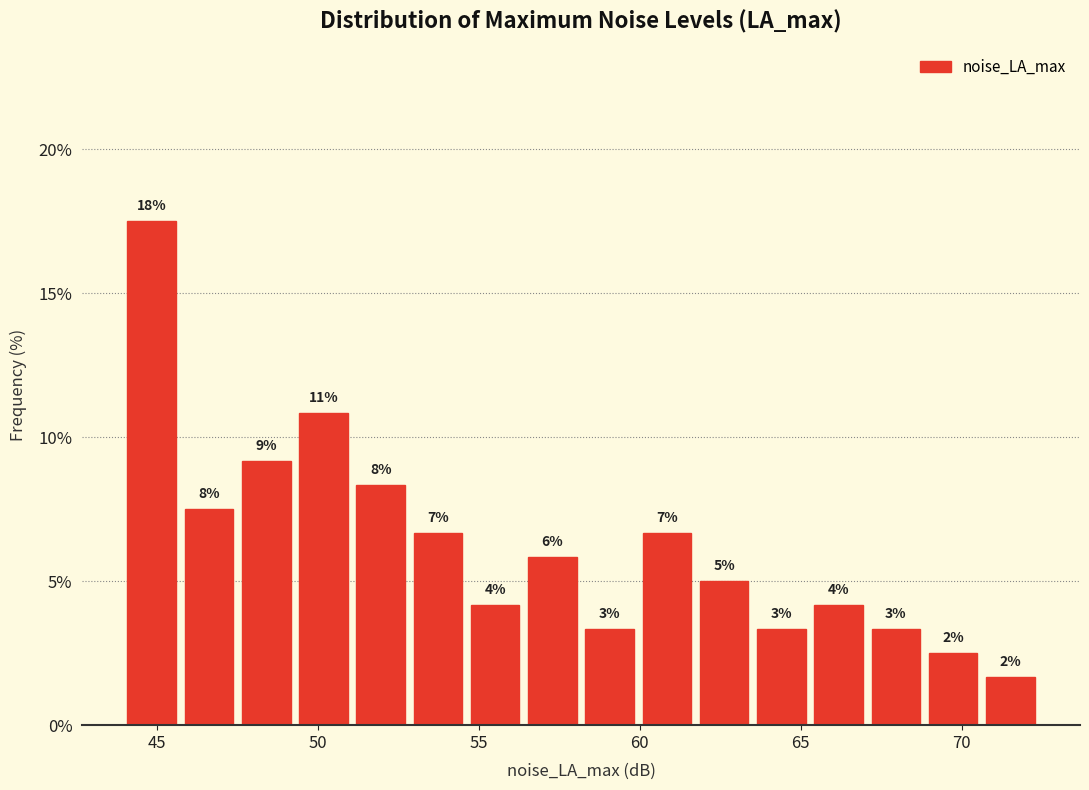

Read against the x-axis, roughly where is the centre of the tallest bar?

45.0